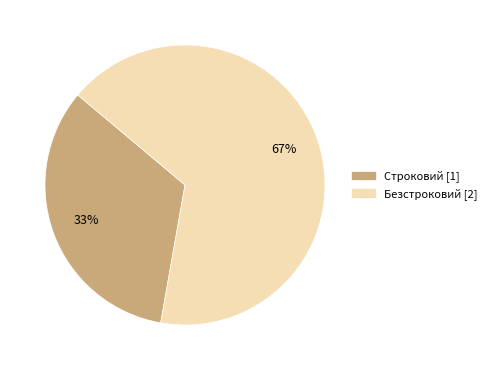

Count the number of slices in the pie.

2